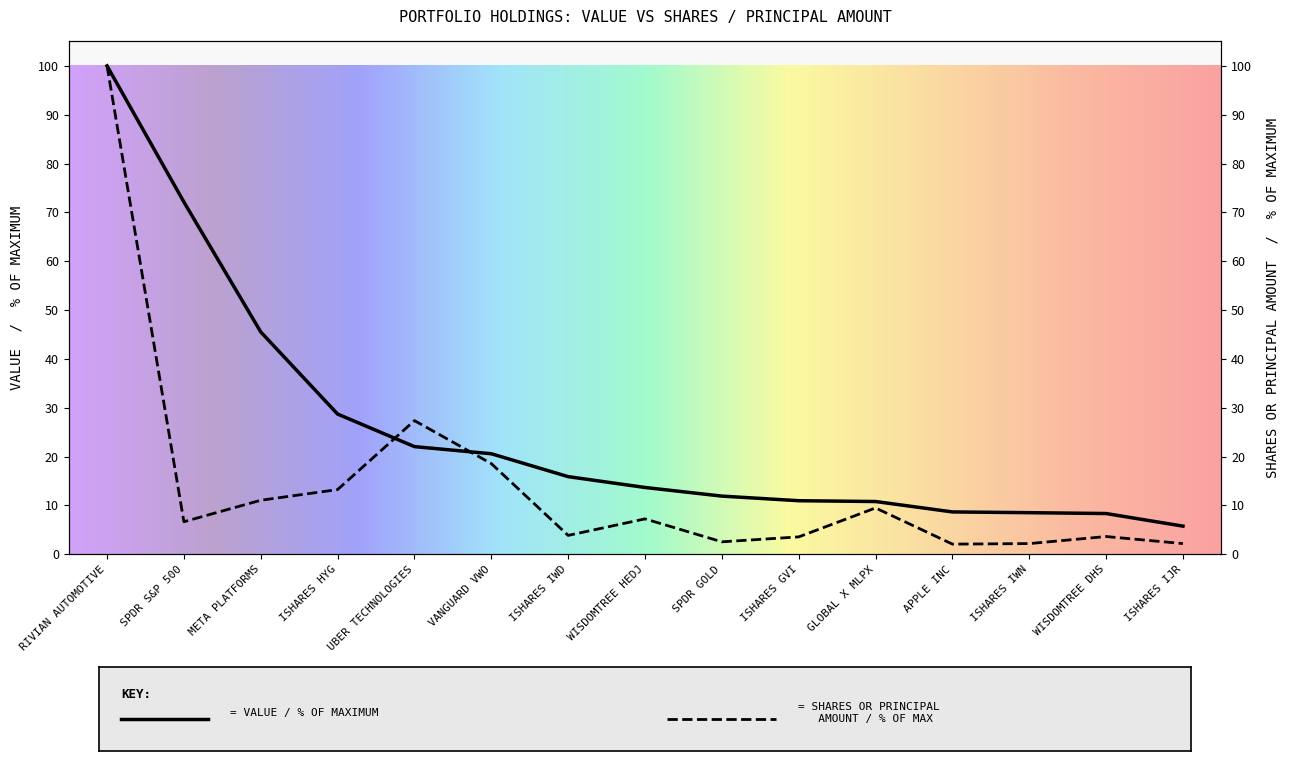

How many series are shown in this chart?

2